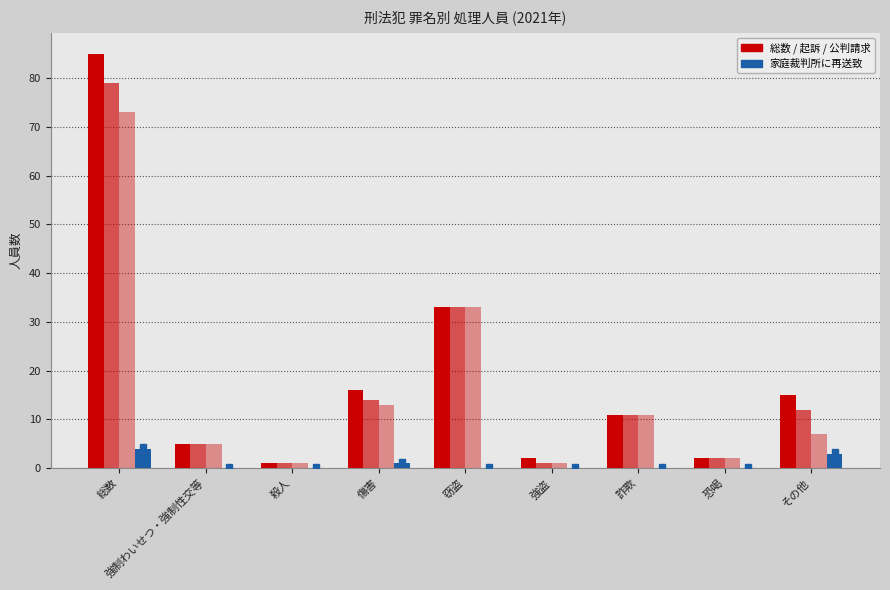

What is the label of the 5th bar from the right?

窃盗